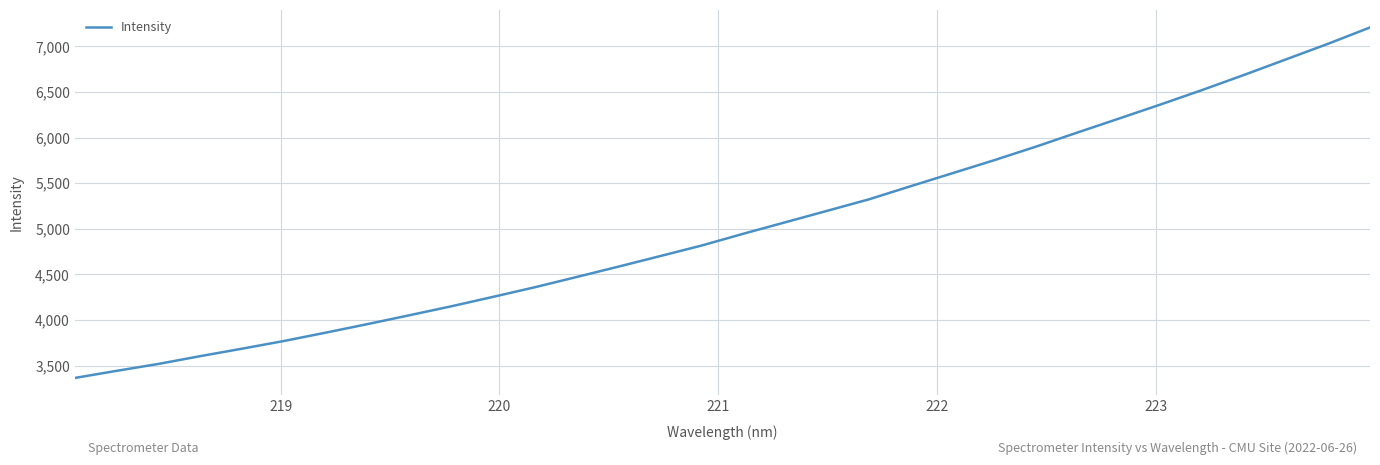

What is the smallest value displayed?

3367.0